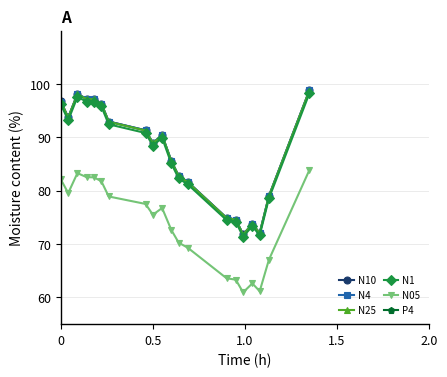

What is the minimum value for N1?

71.4